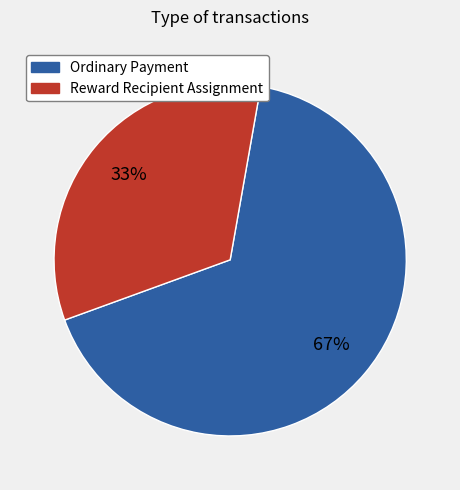

To the nearest percent, what is the average slice percentage?

50%